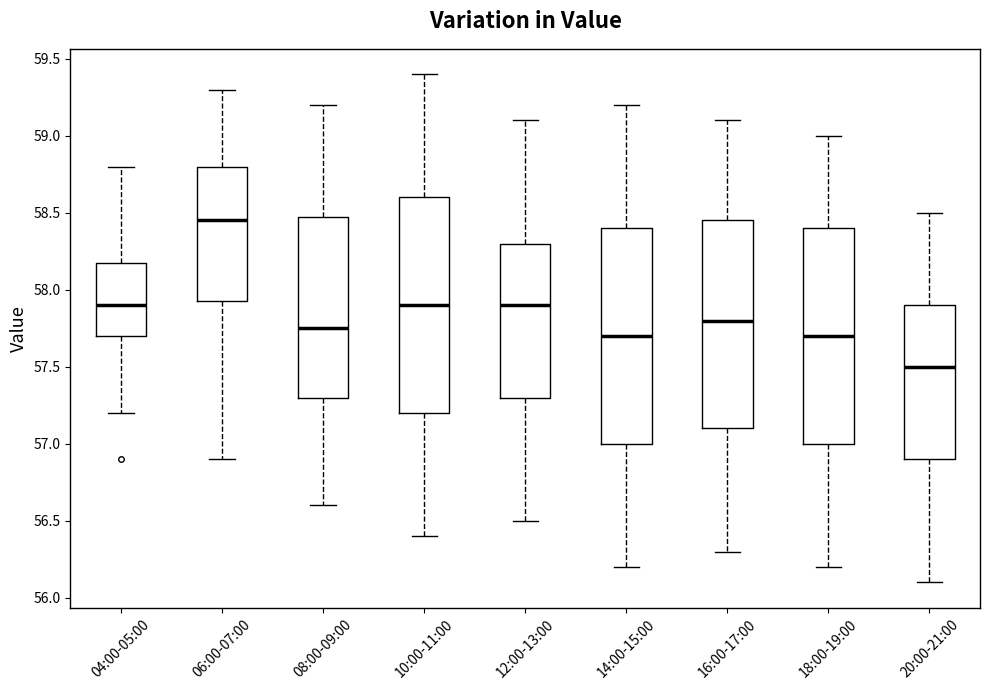

Where does the upper whisker of the box for 06:00-07:00 end on the y-axis? The values are not printed on the chart, so give them approximately, as read against the axis.

59.30